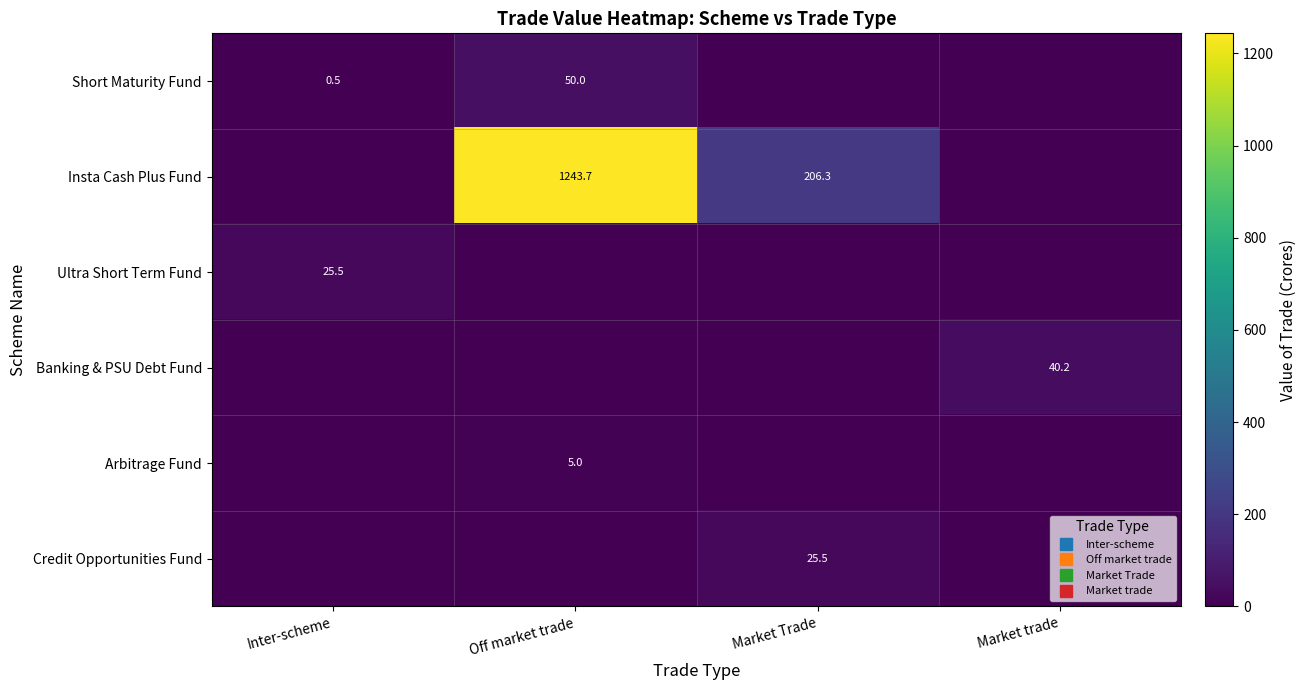

True or false: Short Maturity Fund has a value of -21.2 at Market Trade.

False